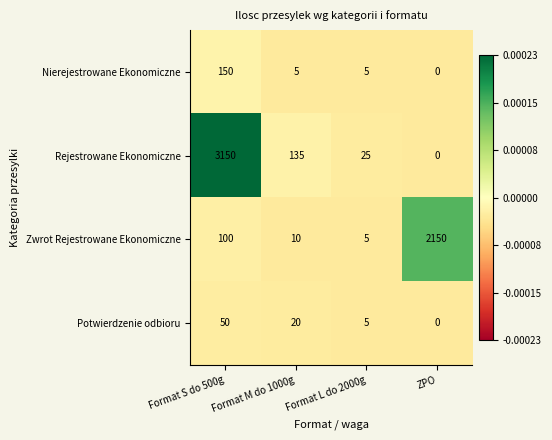

Rank the series by their maximum value, from highest to lowest.

Rejestrowane Ekonomiczne, Zwrot Rejestrowane Ekonomiczne, Nierejestrowane Ekonomiczne, Potwierdzenie odbioru